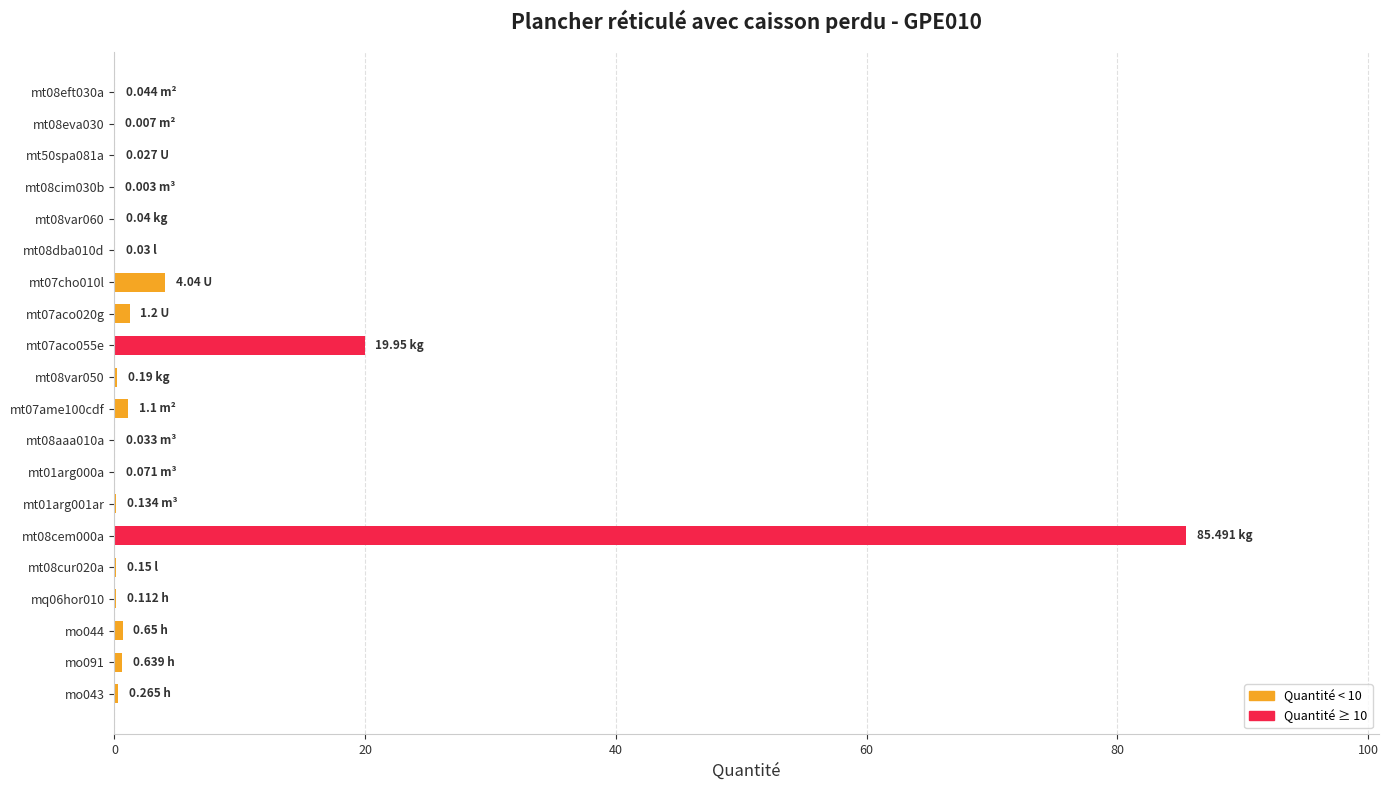

What is the sum of the values at mt08cem000a and mt07cho010l?

89.5